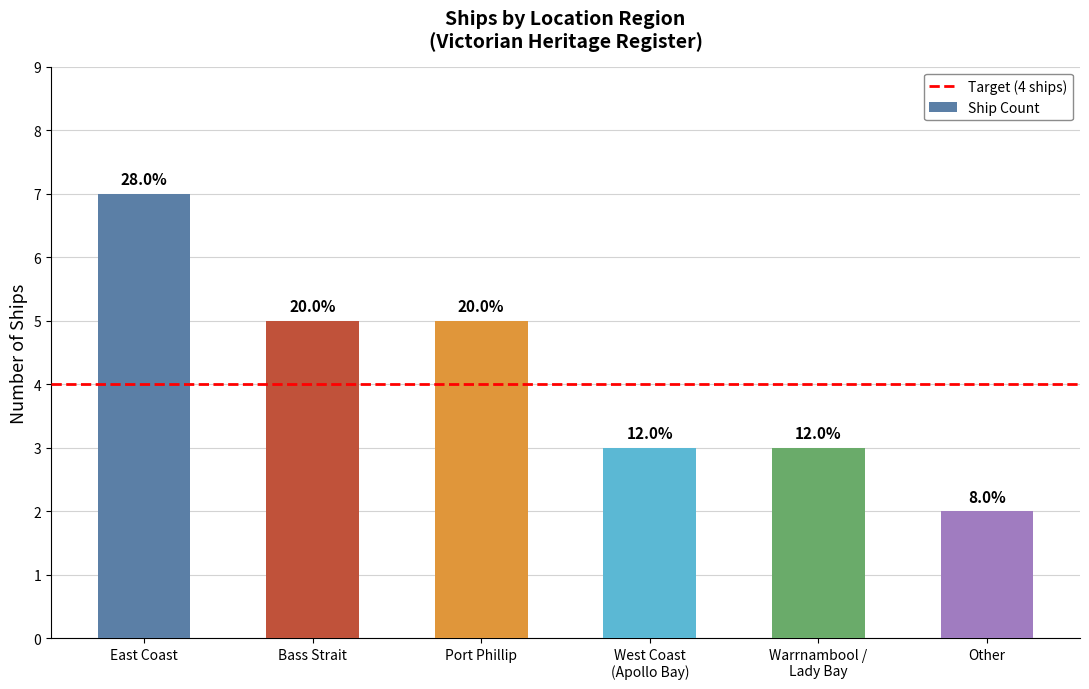

How many bars are there in total?

6